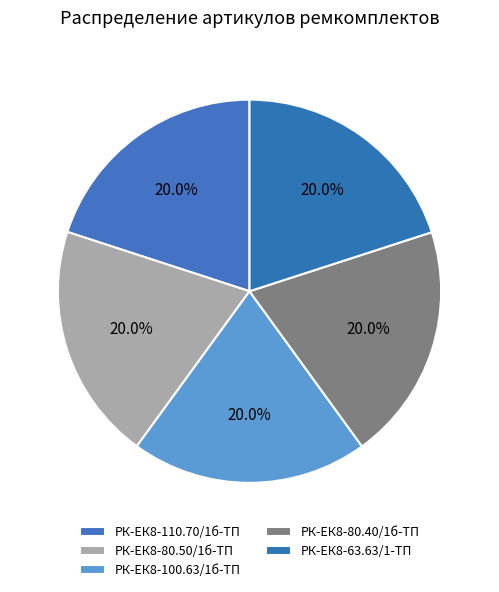

Combined, do РК-ЕК8-80.50/1б-ТП and РК-ЕК8-110.70/1б-ТП account for over 50%?

No